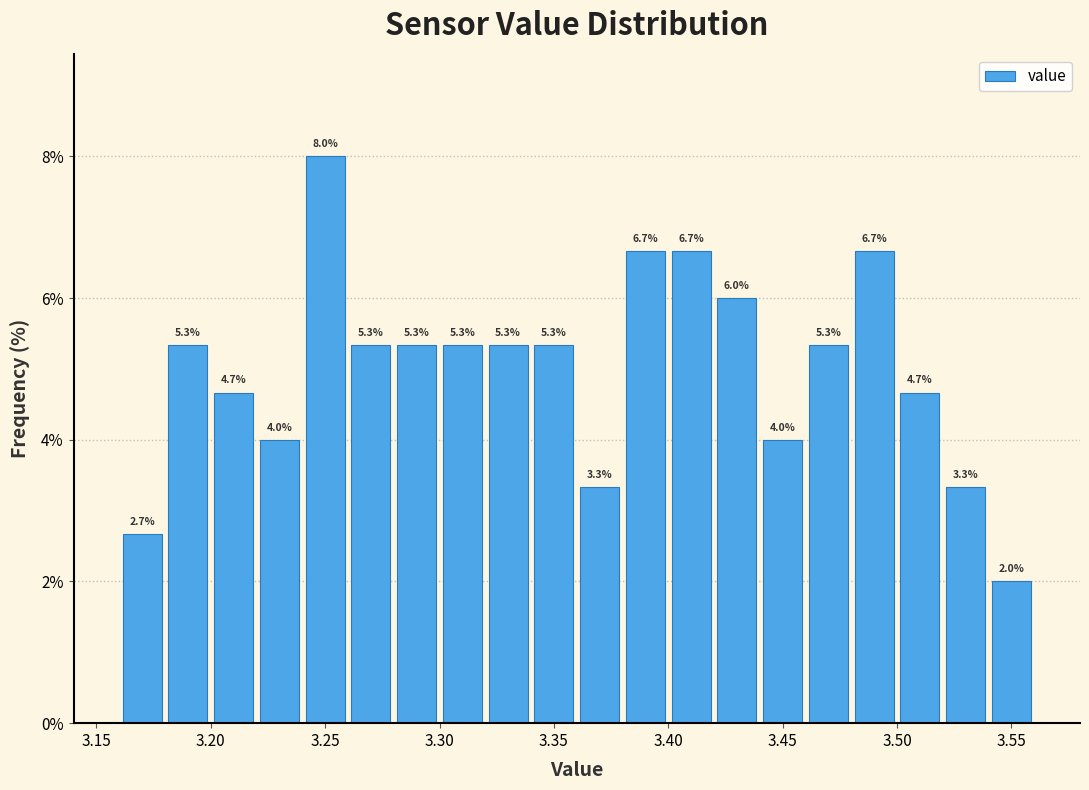

Reading left to right, list every bar in this chart as the range it spans on the x-axis followed by its height.

3.16 to 3.18: 2.7
3.18 to 3.20: 5.3
3.20 to 3.22: 4.7
3.22 to 3.24: 4.0
3.24 to 3.26: 8.0
3.26 to 3.28: 5.3
3.28 to 3.30: 5.3
3.30 to 3.32: 5.3
3.32 to 3.34: 5.3
3.34 to 3.36: 5.3
3.36 to 3.38: 3.3
3.38 to 3.40: 6.7
3.40 to 3.42: 6.7
3.42 to 3.44: 6.0
3.44 to 3.46: 4.0
3.46 to 3.48: 5.3
3.48 to 3.50: 6.7
3.50 to 3.52: 4.7
3.52 to 3.54: 3.3
3.54 to 3.56: 2.0